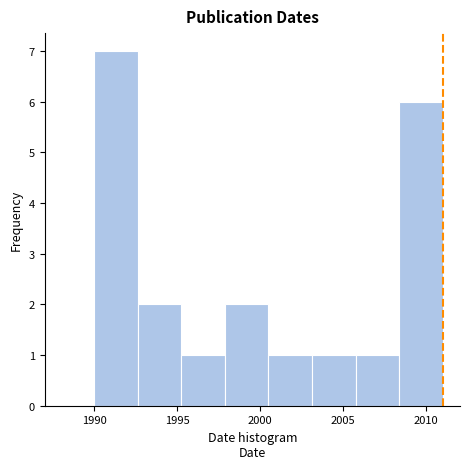

Reading left to right, transcribe this chart: for each bar, give the range it covers on the x-axis and its height. Neither the bar edges nor the heights are printed on the chart, so give them approximately, as read against the axes.

1990.0 to 1992.5: 7
1992.5 to 1995.5: 2
1995.5 to 1998.0: 1
1998.0 to 2000.5: 2
2000.5 to 2003.0: 1
2003.0 to 2006.0: 1
2006.0 to 2008.5: 1
2008.5 to 2011.0: 6